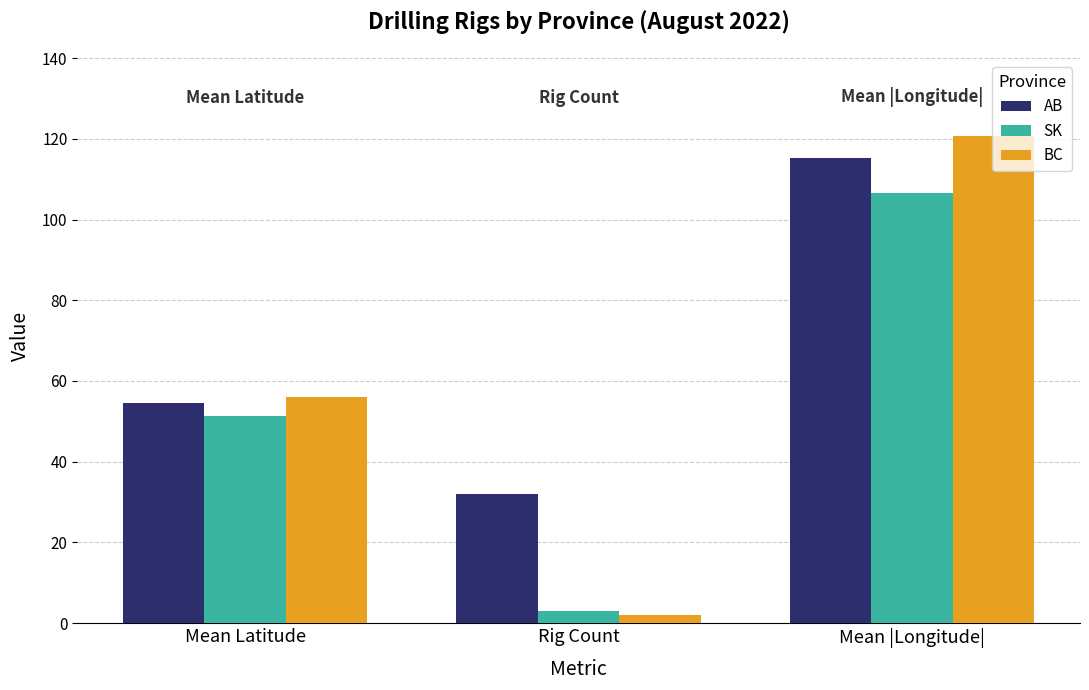

What is the label of the 1st bar from the right?

Mean |Longitude|